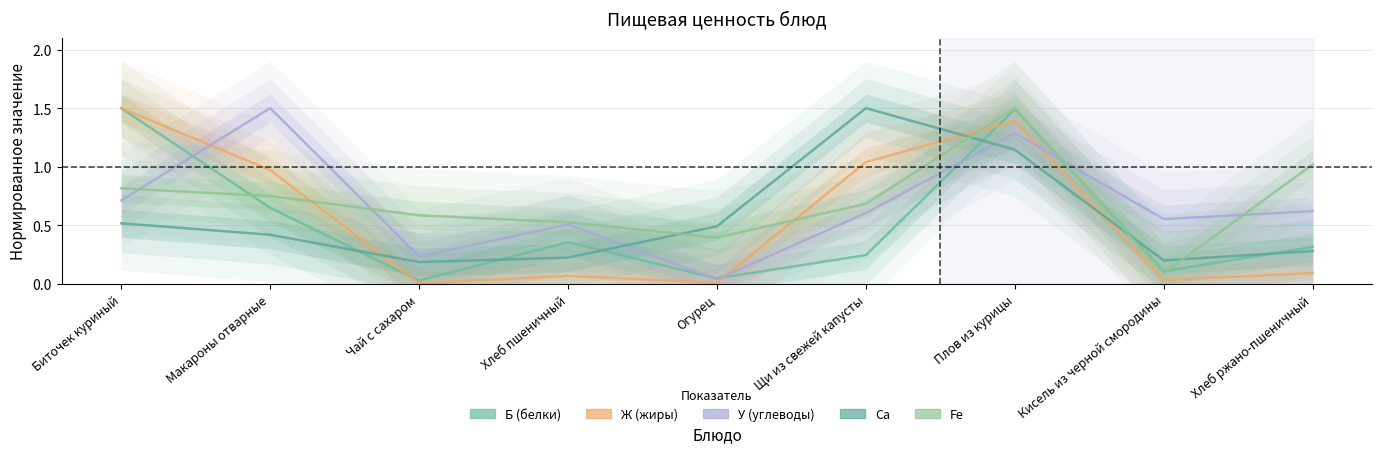

The value of Б (белки) at Биточек куриный is 1.5. True or false?

True